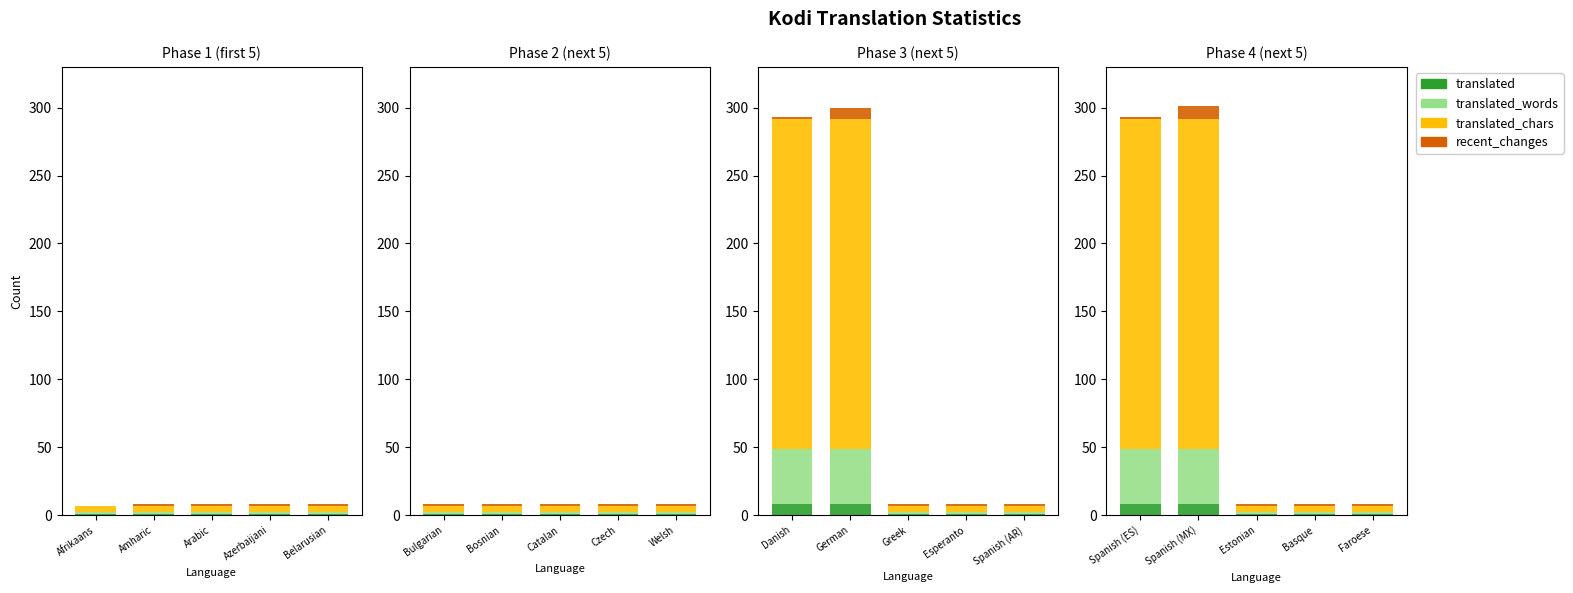

Is it true that translated equals 1 at Basque?

True